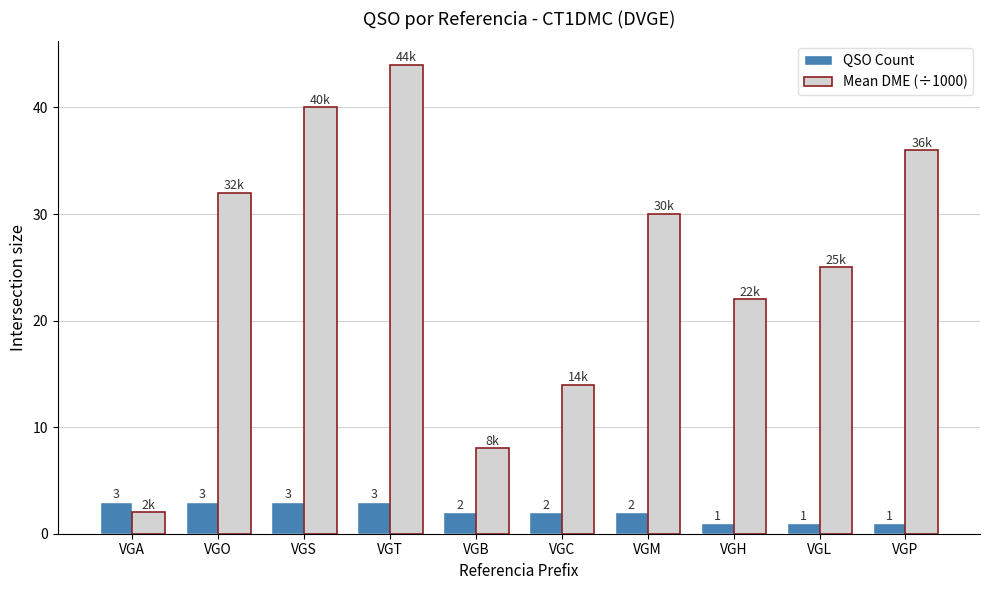

What is the sum of the QSO Count values at VGS and VGO?

6